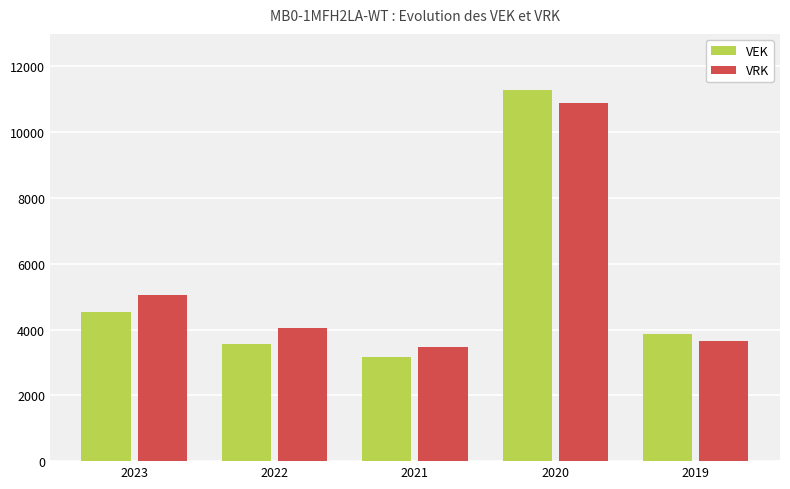

Count the number of data series in this chart.

2